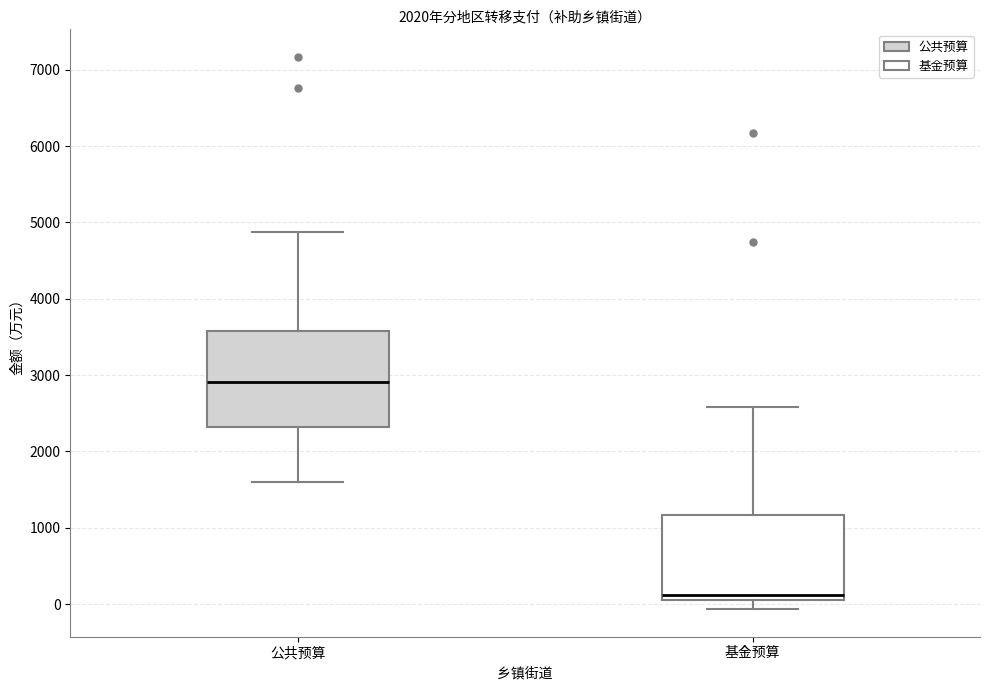

Which box's median line is the highest?

公共预算